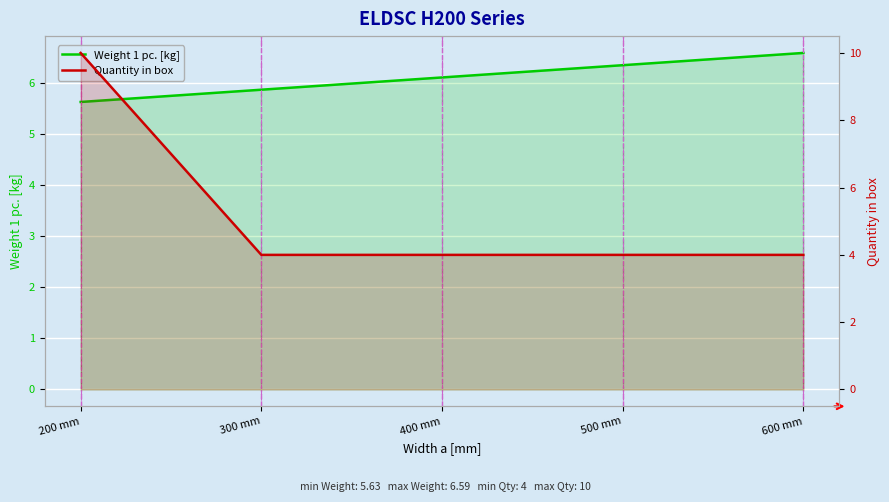

Rank the series at 400 mm from lowest to highest value.

Quantity in box, Weight 1 pc. [kg]